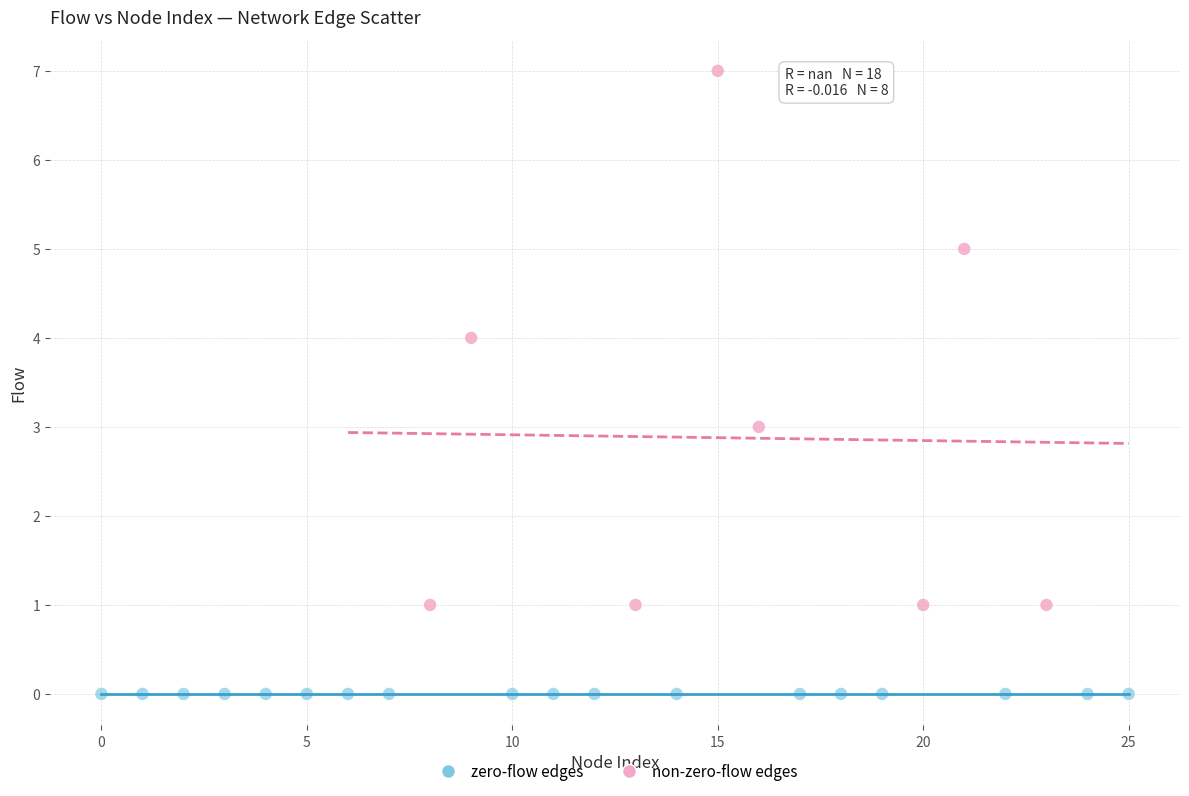

What are all the series names shown in the legend?

zero-flow edges, non-zero-flow edges